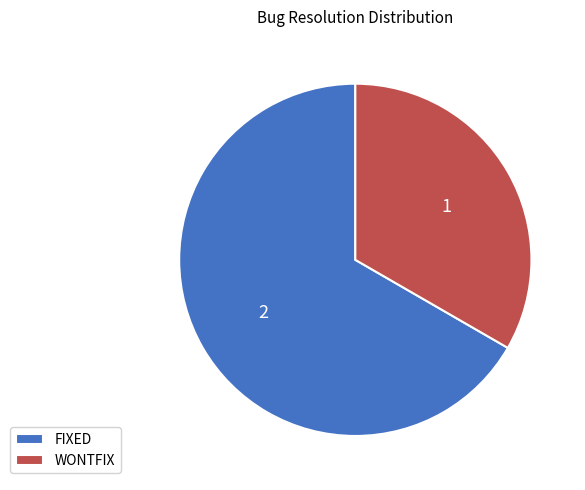

Which slice is the smallest?

WONTFIX